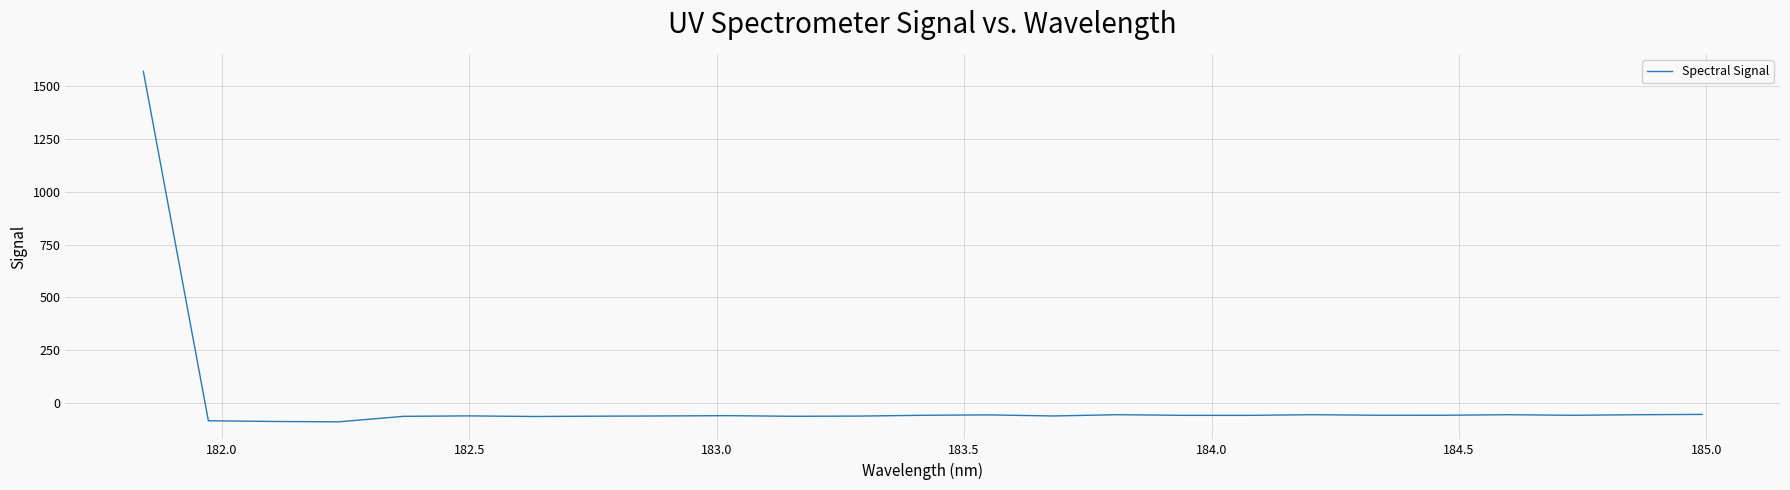

What is the maximum value shown in the chart?

1568.8